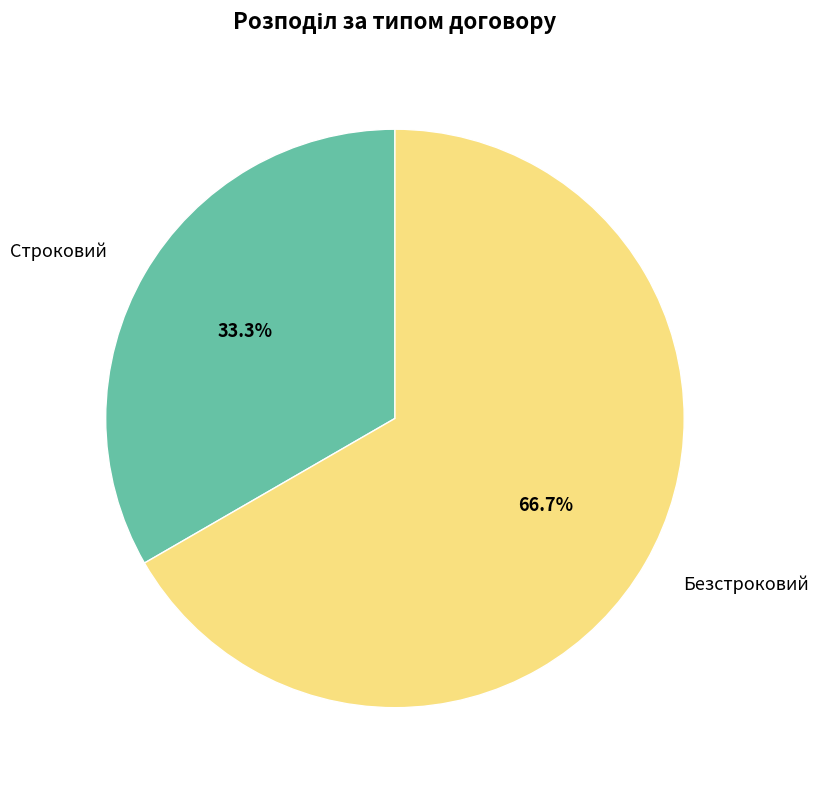

How many segments does this pie chart have?

2